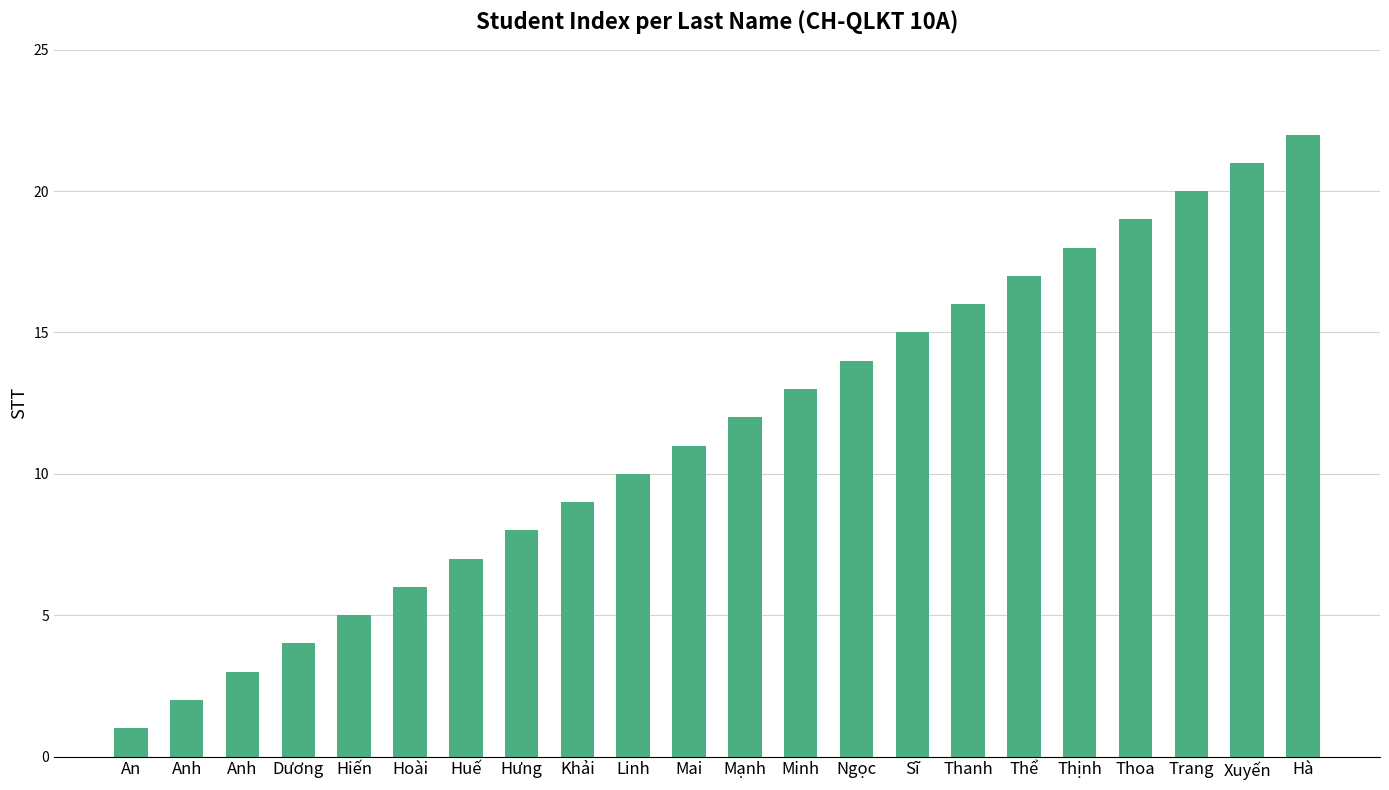

What is the greatest value displayed?

22